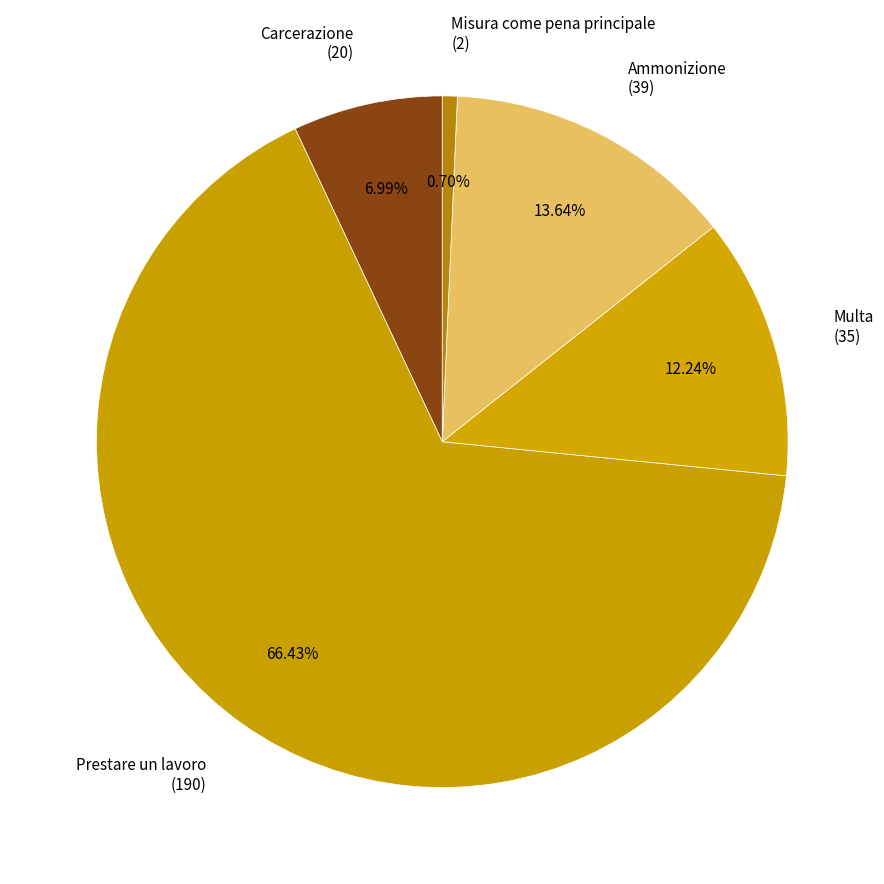

Which has a higher value, Carcerazione (20) or Multa (35)?

Multa (35)